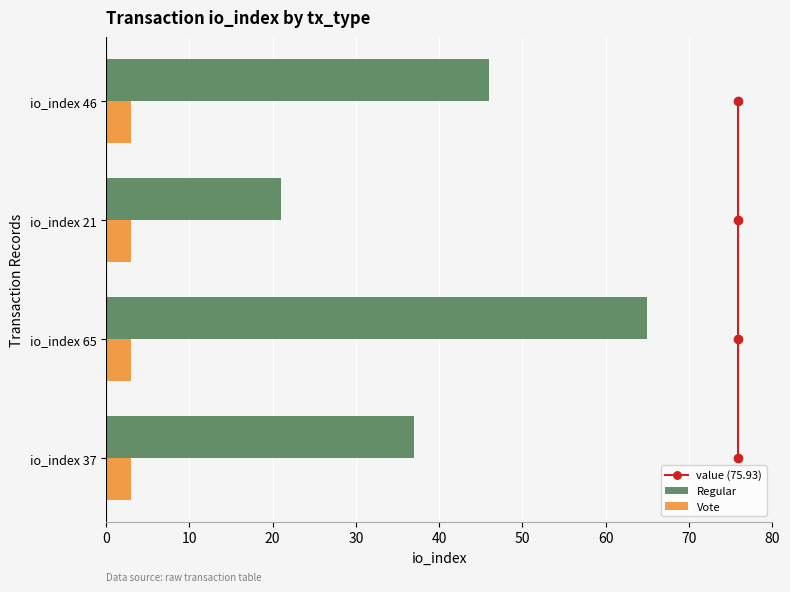

The value of Regular at io_index 46 is 67. True or false?

False